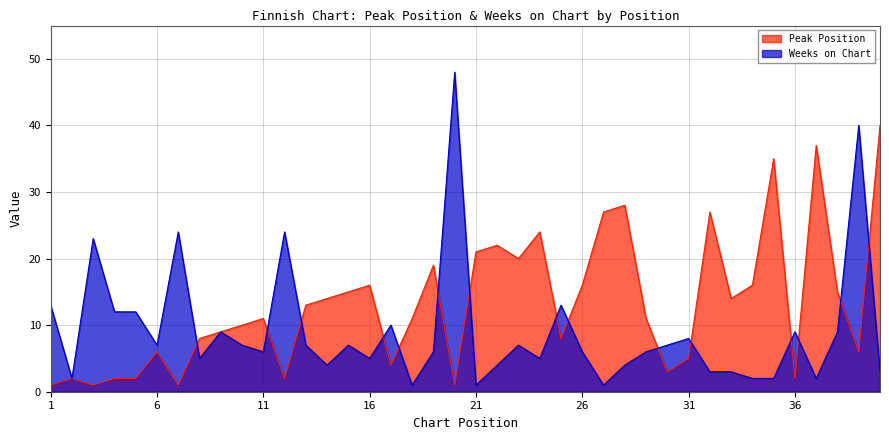

What is the difference between the Peak Position values at 26 and 5?

14